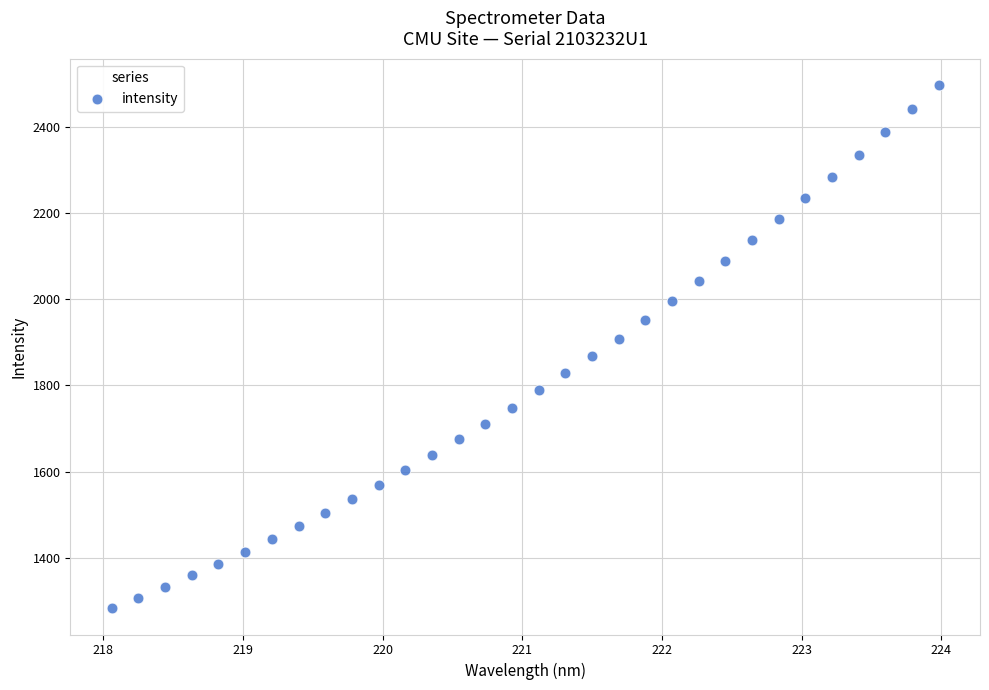

What is the range of X values (max minus min)?

5.9